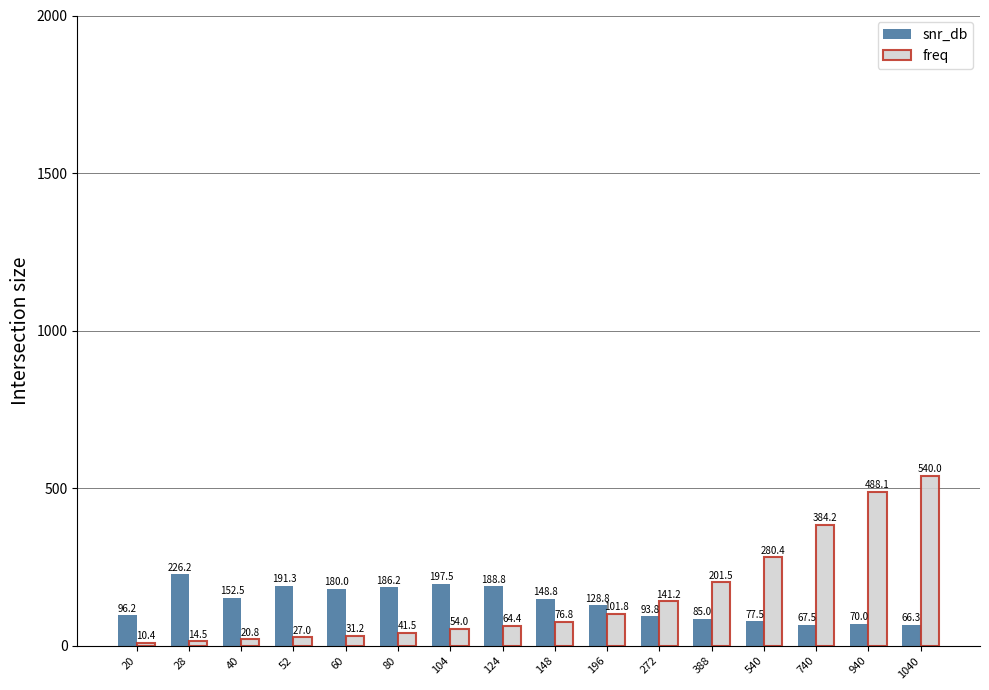

At how many categories does at least one series exceed 508?

1